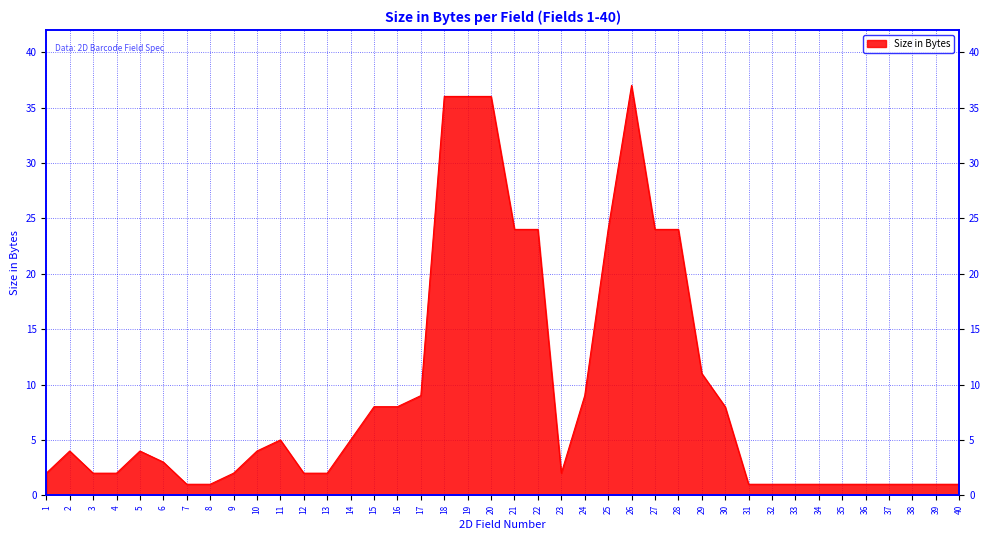

Which label corresponds to the largest value in the chart?

26